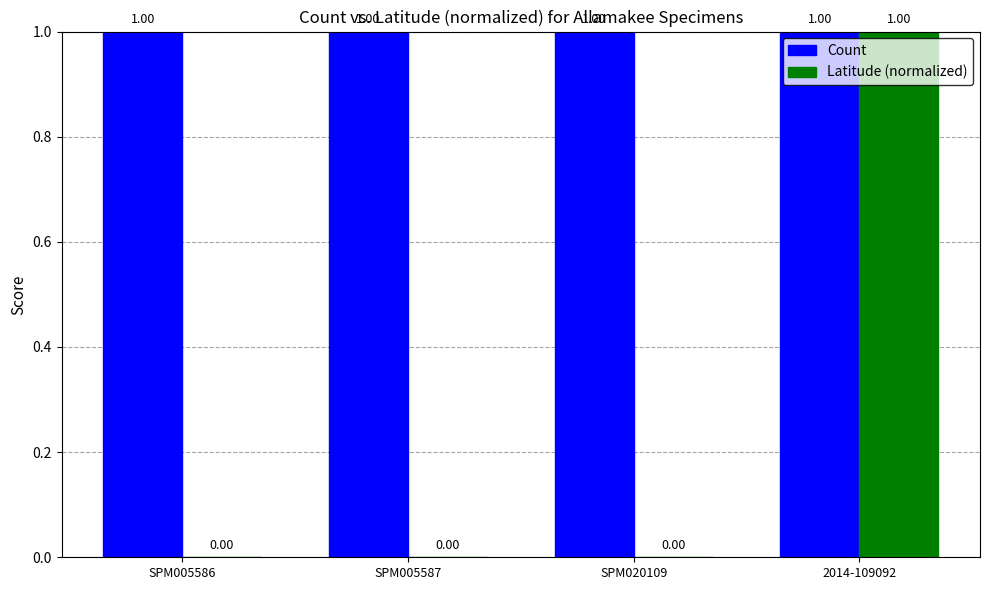

Which series has the largest total across all categories?

Count